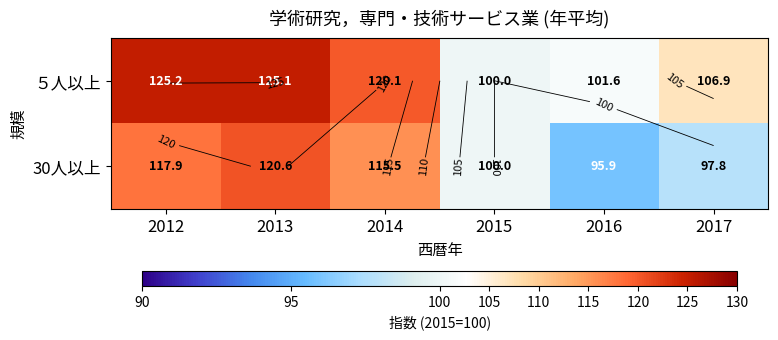

What is the lowest value of the ５人以上 series?

100.0